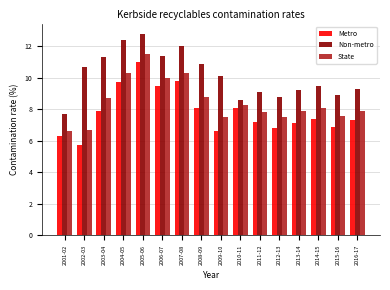

Is it true that Metro equals 7.3 at 2016-17?

True